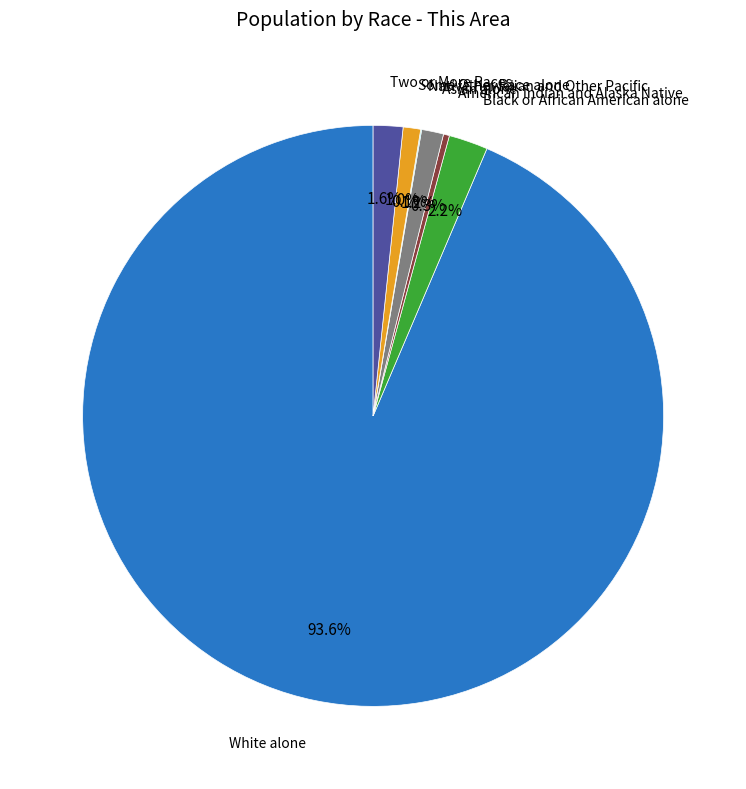

Is there a majority slice in this chart?

Yes